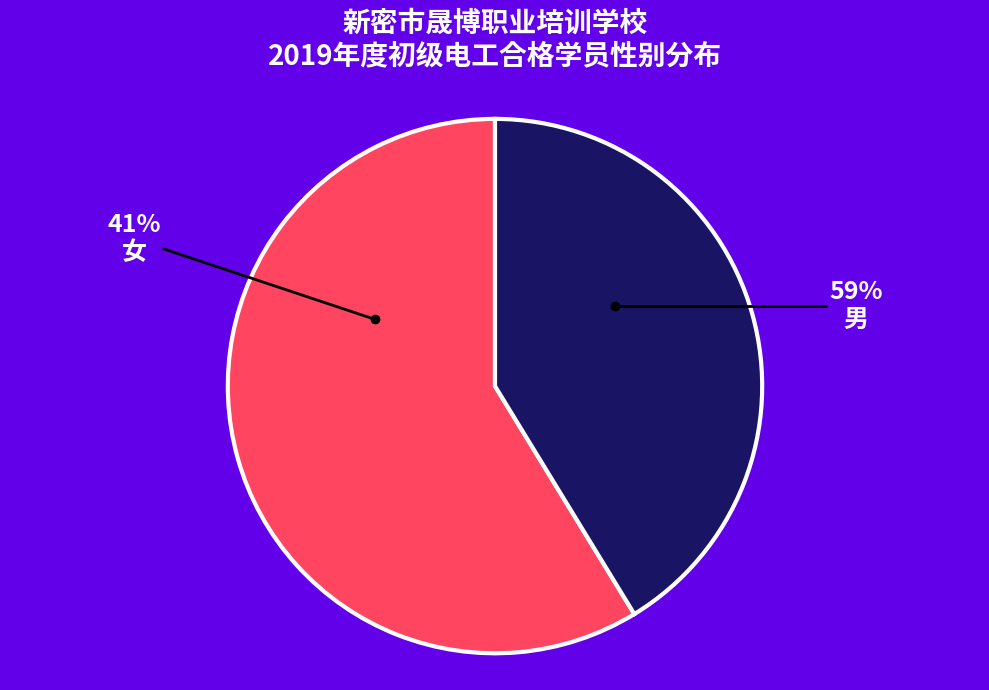

To the nearest percent, what portion does 男 represent?

59%